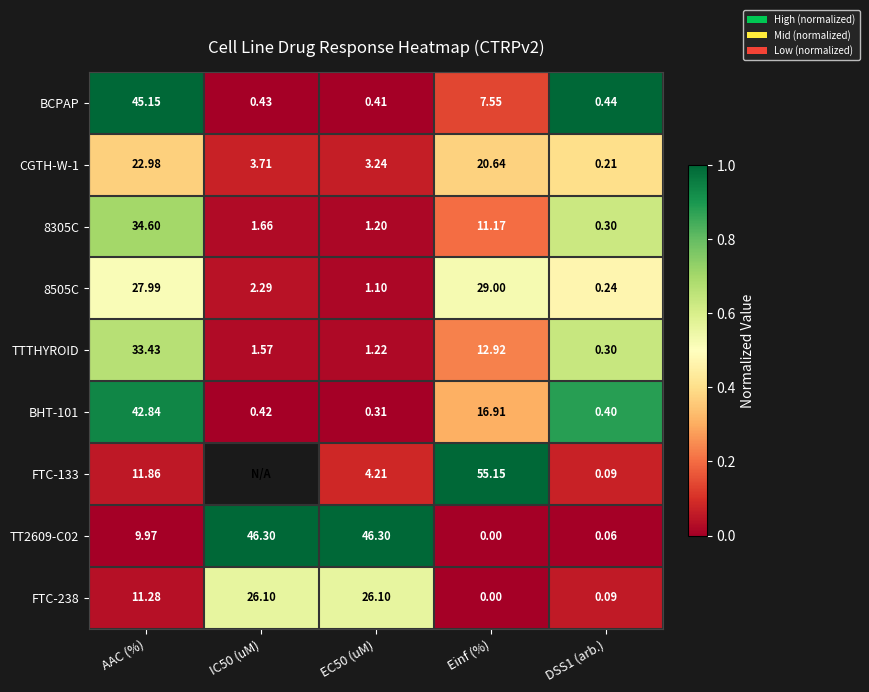

Which category has the lowest value in the FTC-238 series?

Einf (%)